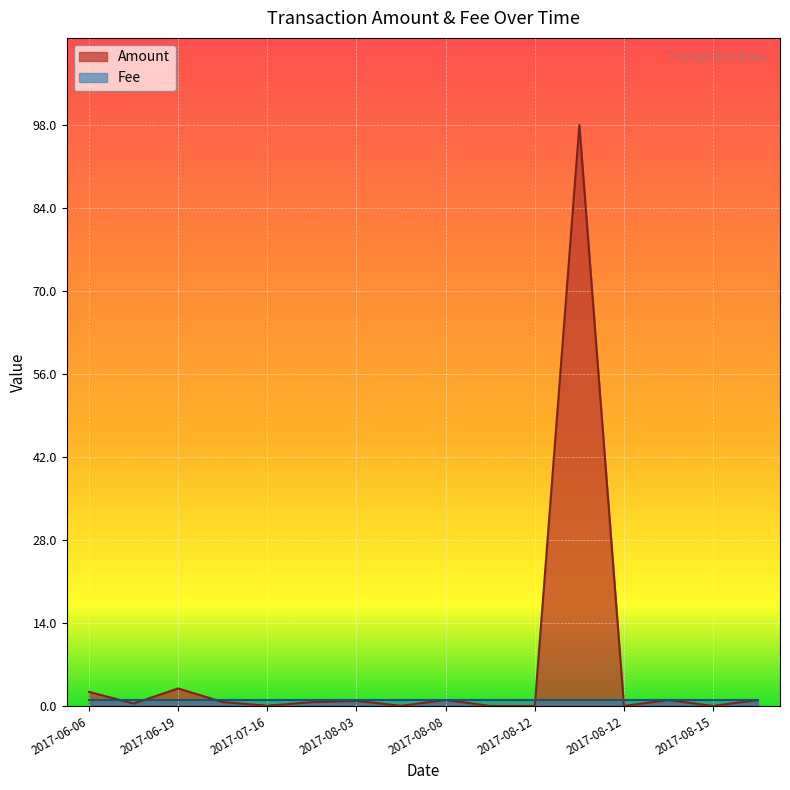

At which label is the value closest to 49?

2017-06-19